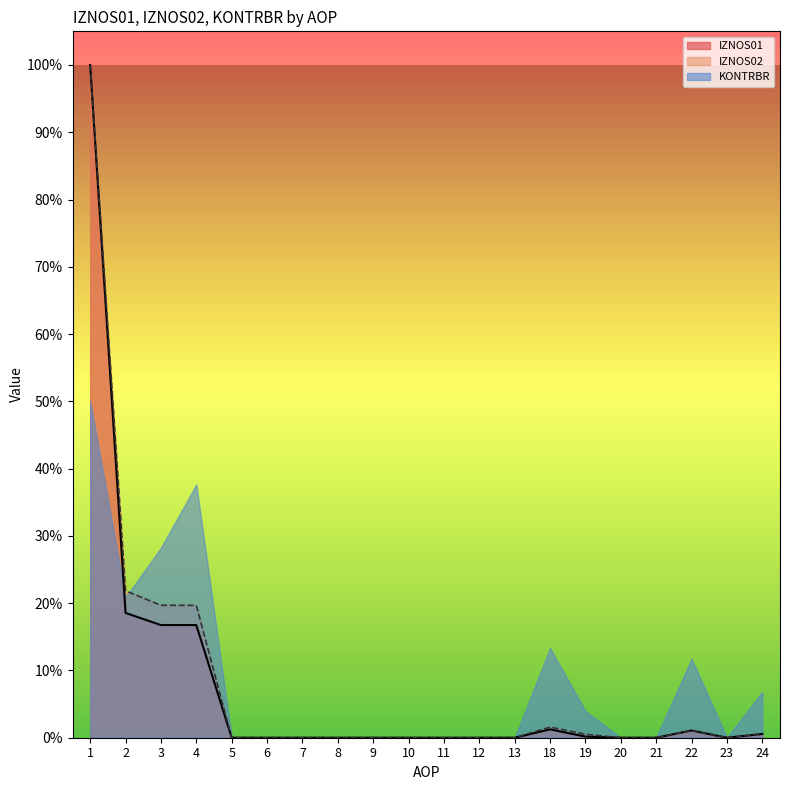

True or false: IZNOS02 and IZNOS01 intersect in this chart.

False